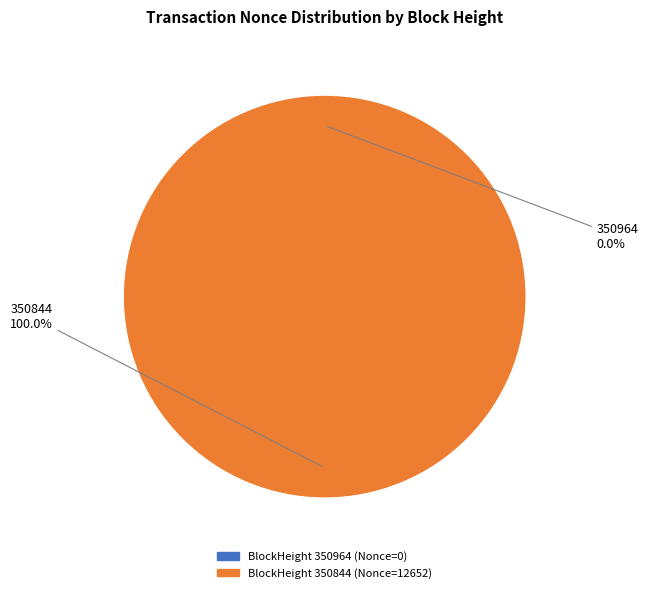

The 350844 slice represents 92% of the pie. True or false?

False